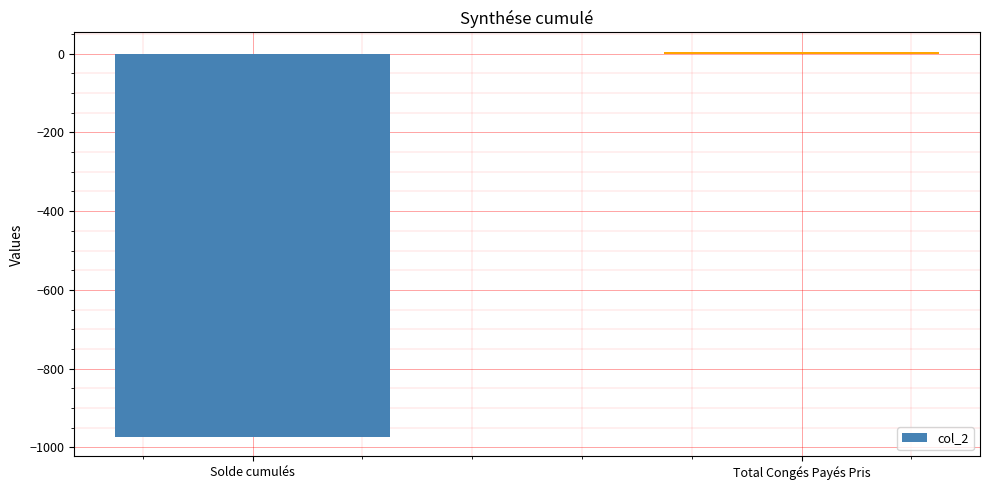

List the labels in order of value, smallest first.

Solde cumulés, Total Congés Payés Pris